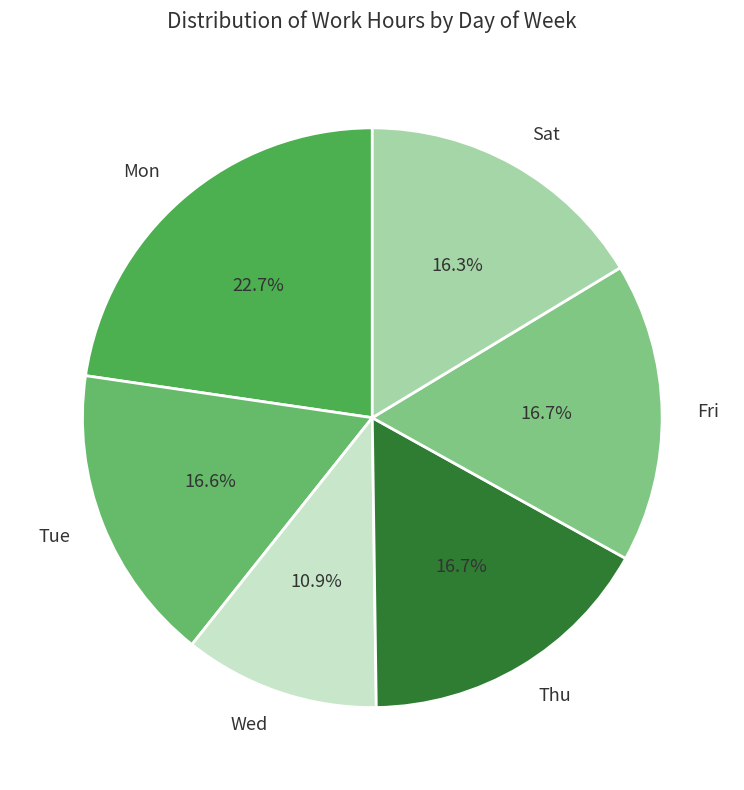

Combined, do Tue and Fri account for over 50%?

No